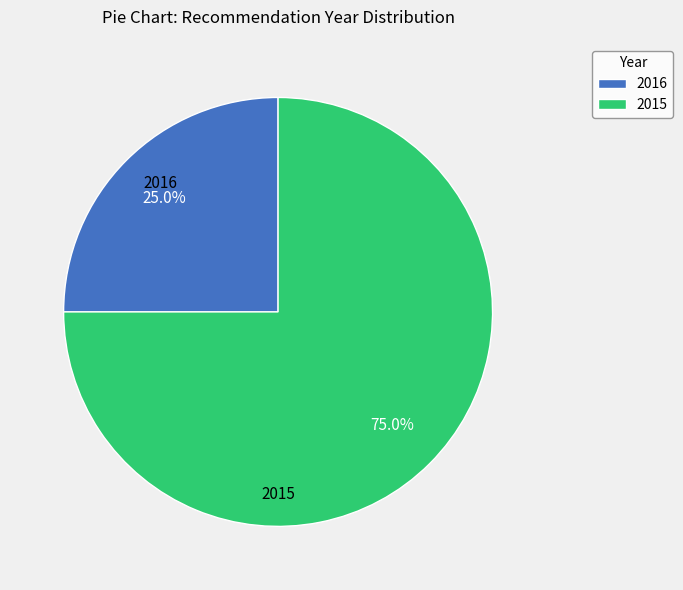

How much of the chart is everything except 2016?

75.0%